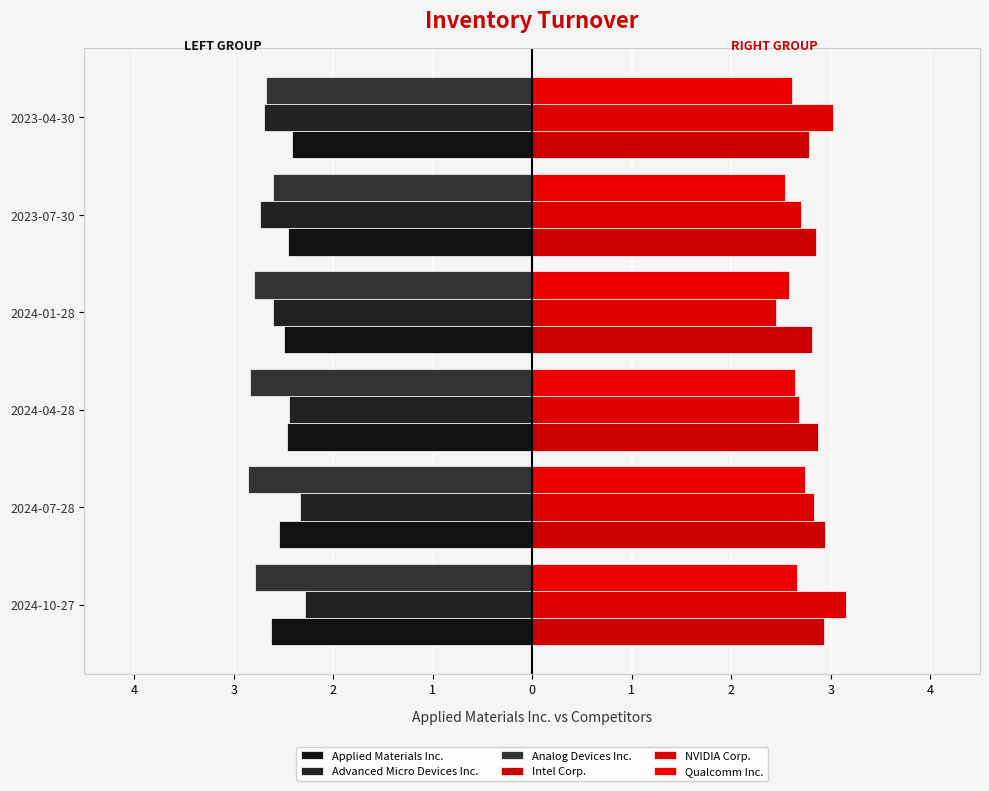

What is the average value of the Analog Devices Inc. series?

-2.8